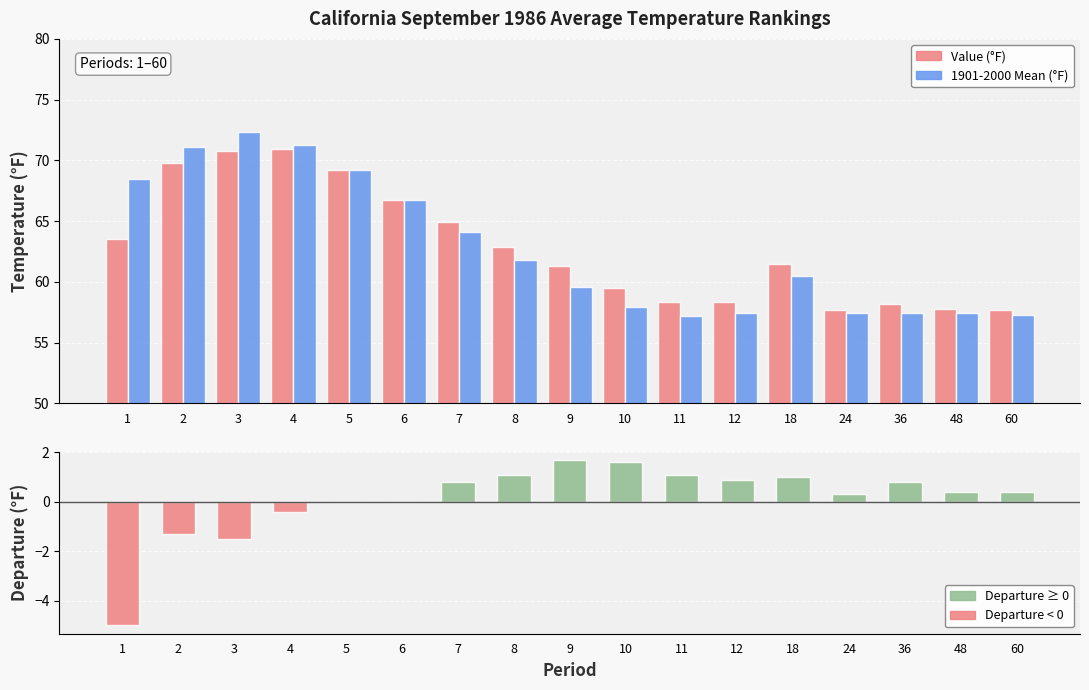

How many values in the Departure from Mean series exceed 0?

11